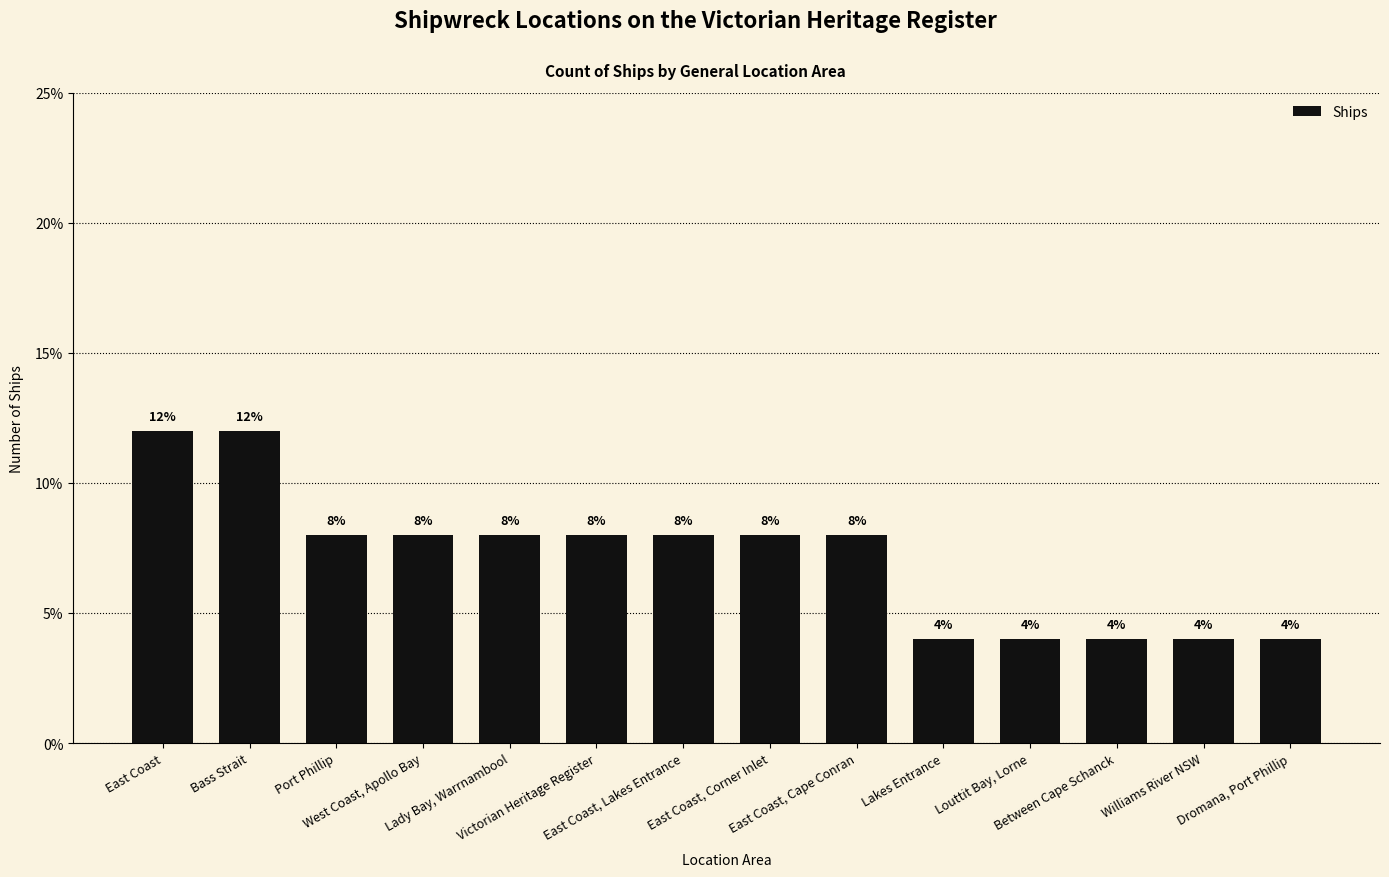

Reading right to left, transcribe all the data shown in this chart.

Dromana, Port Phillip=4	Williams River NSW=4	Between Cape Schanck=4	Louttit Bay, Lorne=4	Lakes Entrance=4	East Coast, Cape Conran=8	East Coast, Corner Inlet=8	East Coast, Lakes Entrance=8	Victorian Heritage Register=8	Lady Bay, Warrnambool=8	West Coast, Apollo Bay=8	Port Phillip=8	Bass Strait=12	East Coast=12